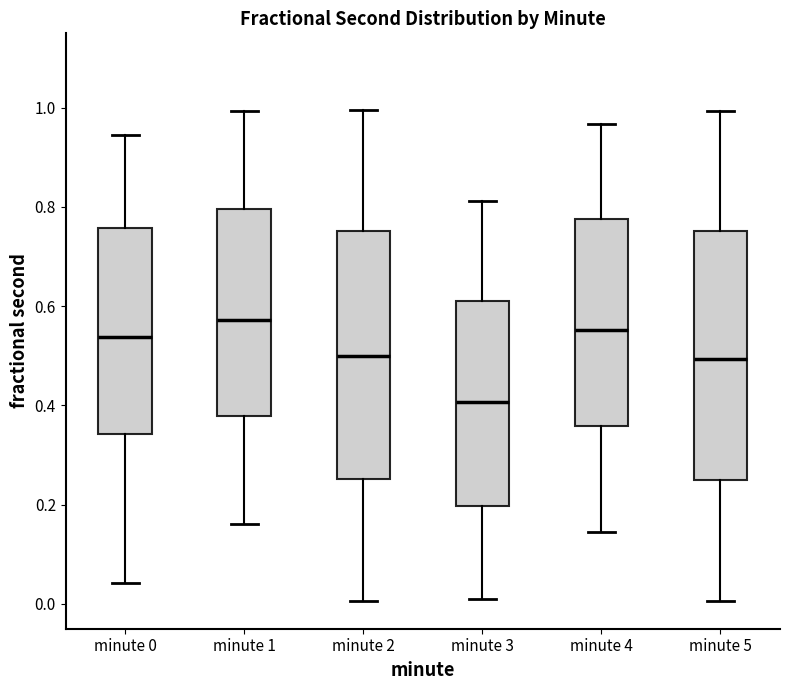

Where does the upper whisker of the box for minute 3 end on the y-axis? The values are not printed on the chart, so give them approximately, as read against the axis.

0.82